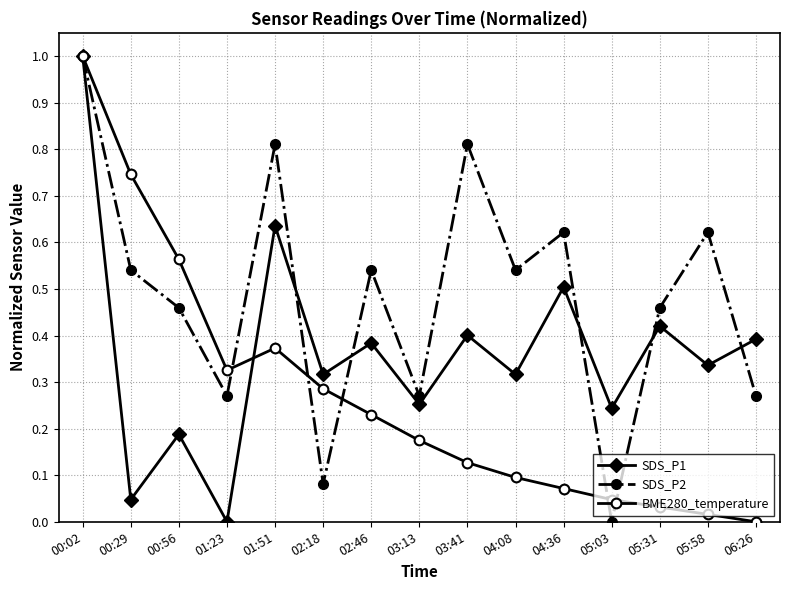

What is the total value across all series at 03:41?

1.3